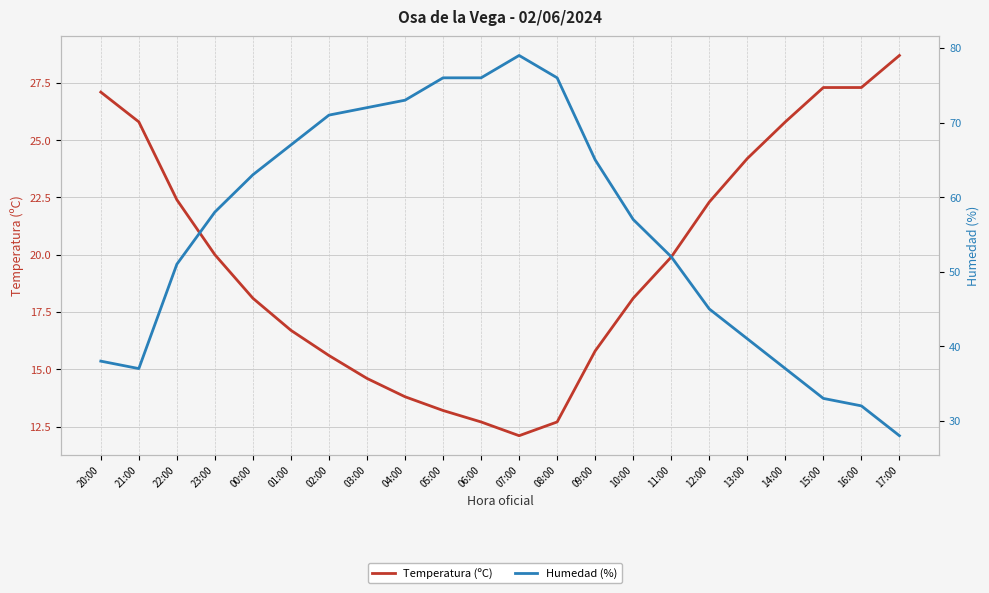

Reading right to left, list all the values displayed in this chart.

Temperatura (ºC): 17:00=28.7	16:00=27.3	15:00=27.3	14:00=25.8	13:00=24.2	12:00=22.3	11:00=19.9	10:00=18.1	09:00=15.8	08:00=12.7	07:00=12.1	06:00=12.7	05:00=13.2	04:00=13.8	03:00=14.6	02:00=15.6	01:00=16.7	00:00=18.1	23:00=20.0	22:00=22.4	21:00=25.8	20:00=27.1
Humedad (%): 17:00=28.0	16:00=32.0	15:00=33.0	14:00=37.0	13:00=41.0	12:00=45.0	11:00=52.0	10:00=57.0	09:00=65.0	08:00=76.0	07:00=79.0	06:00=76.0	05:00=76.0	04:00=73.0	03:00=72.0	02:00=71.0	01:00=67.0	00:00=63.0	23:00=58.0	22:00=51.0	21:00=37.0	20:00=38.0